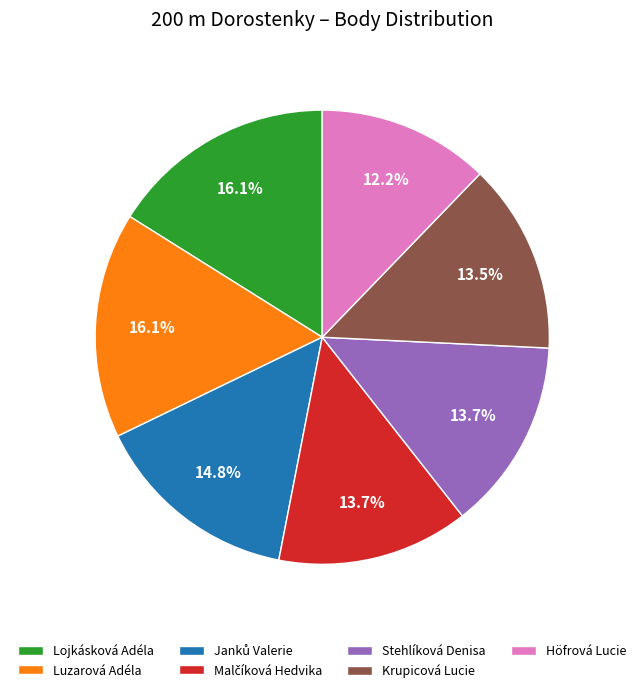

How many segments does this pie chart have?

7